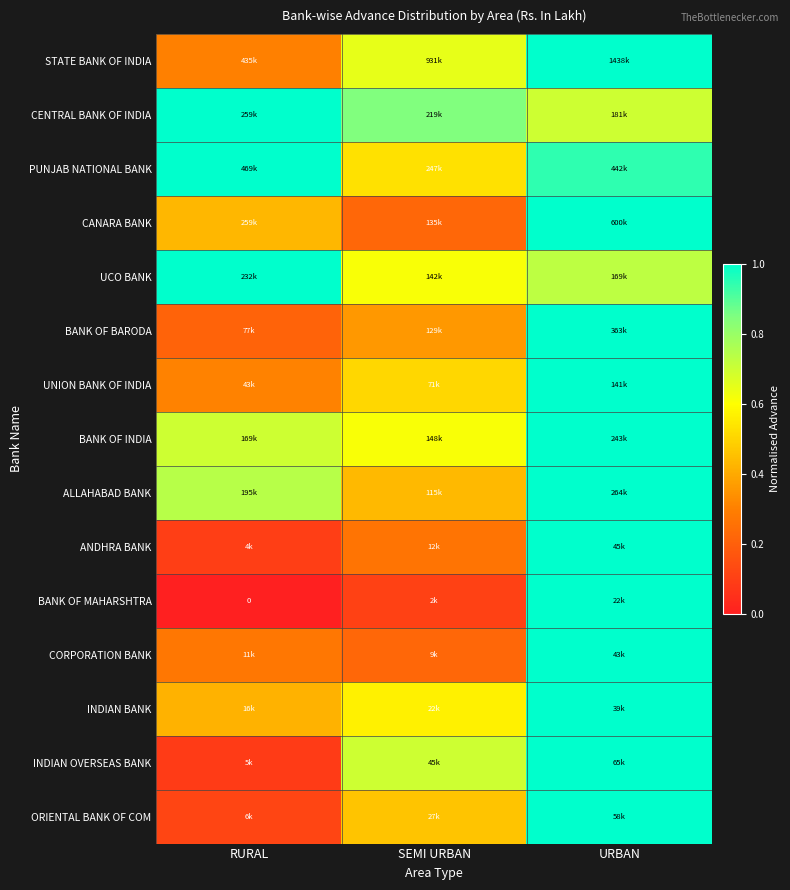

What is the average value of the UNION BANK OF INDIA series?

0.6